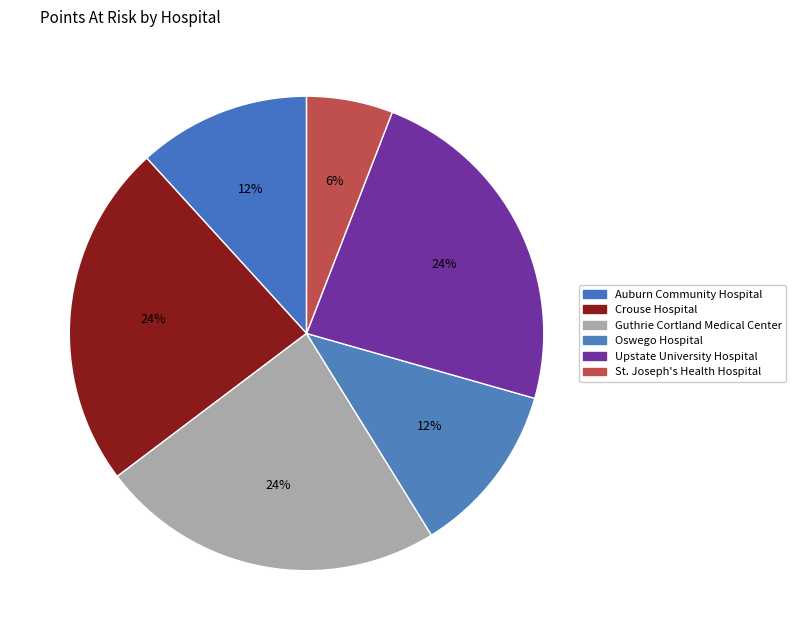

To the nearest percent, what is the difference between the largest and smallest slice percentages?

18%